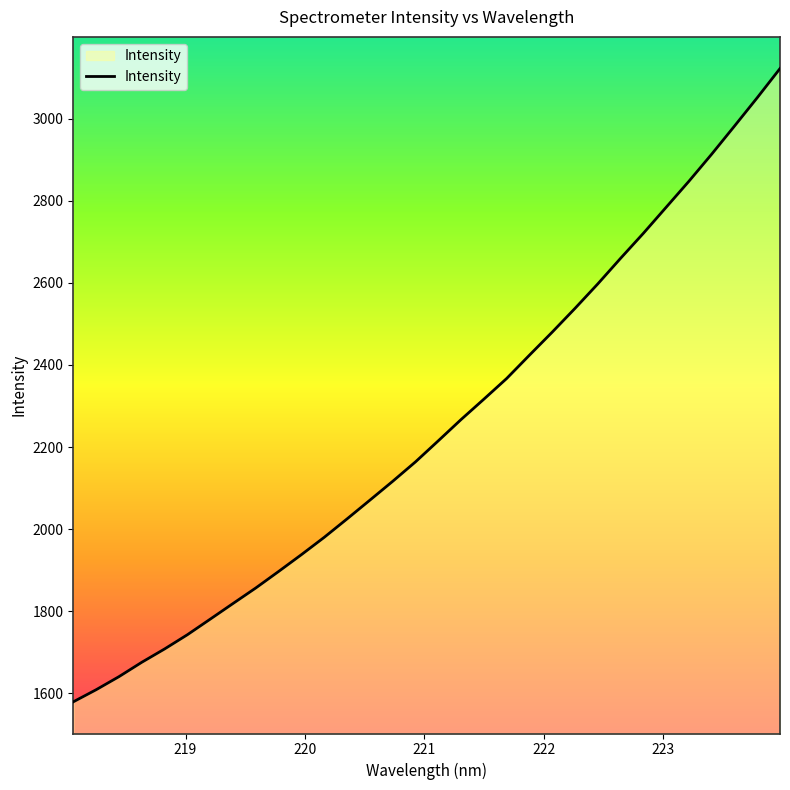

Reading right to left, extract all data points from this chart.

3122.1	3051.1	2981.9	2913.6	2847.6	2784.1	2720.7	2659.8	2597.5	2537.9	2480.0	2423.9	2367.0	2316.7	2267.0	2215.2	2163.9	2116.6	2070.6	2025.0	1980.2	1938.0	1897.0	1856.8	1818.9	1780.8	1742.8	1708.1	1675.7	1640.6	1608.8	1579.4